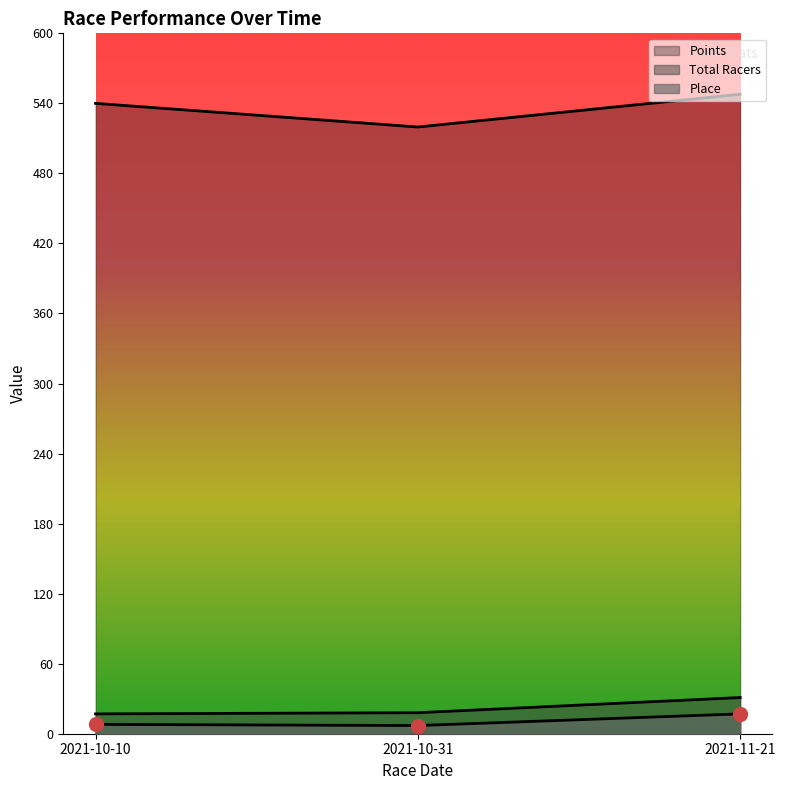

Which series changed the most between 2021-10-10 and 2021-10-31?

Points